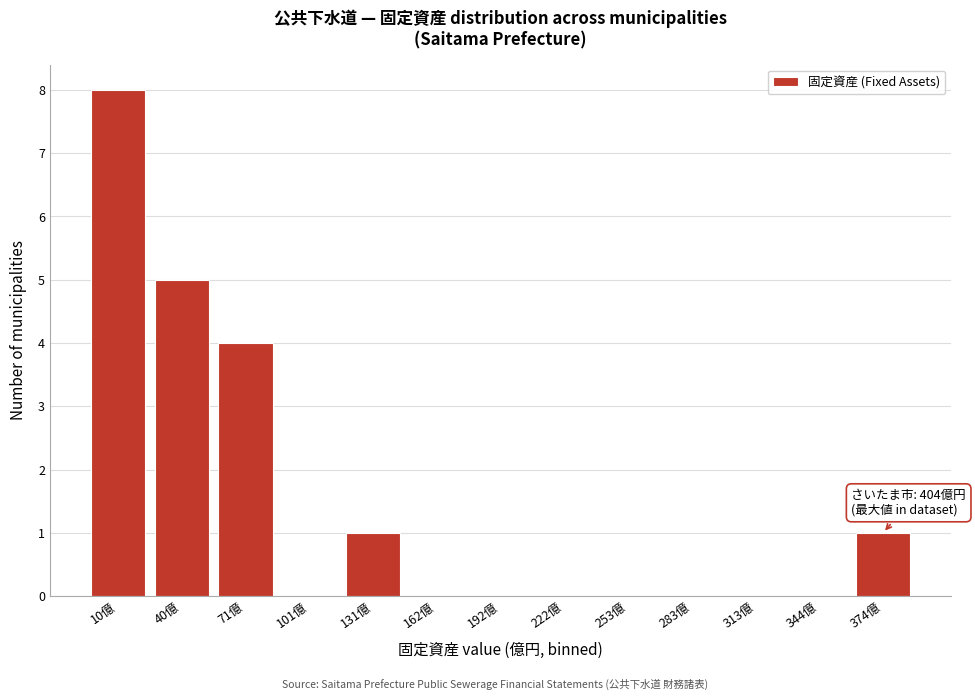

Reading right to left, list all the values displayed in this chart.

374億=1	344億=0	313億=0	283億=0	253億=0	222億=0	192億=0	162億=0	131億=1	101億=0	71億=4	40億=5	10億=8